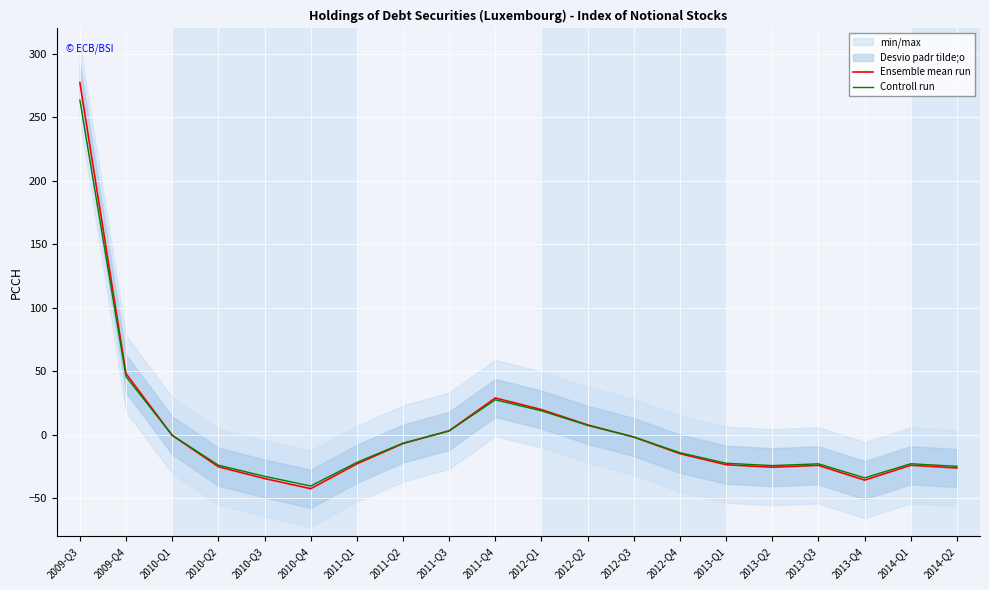

What is the total value across all series at 2014-Q1?

-46.8